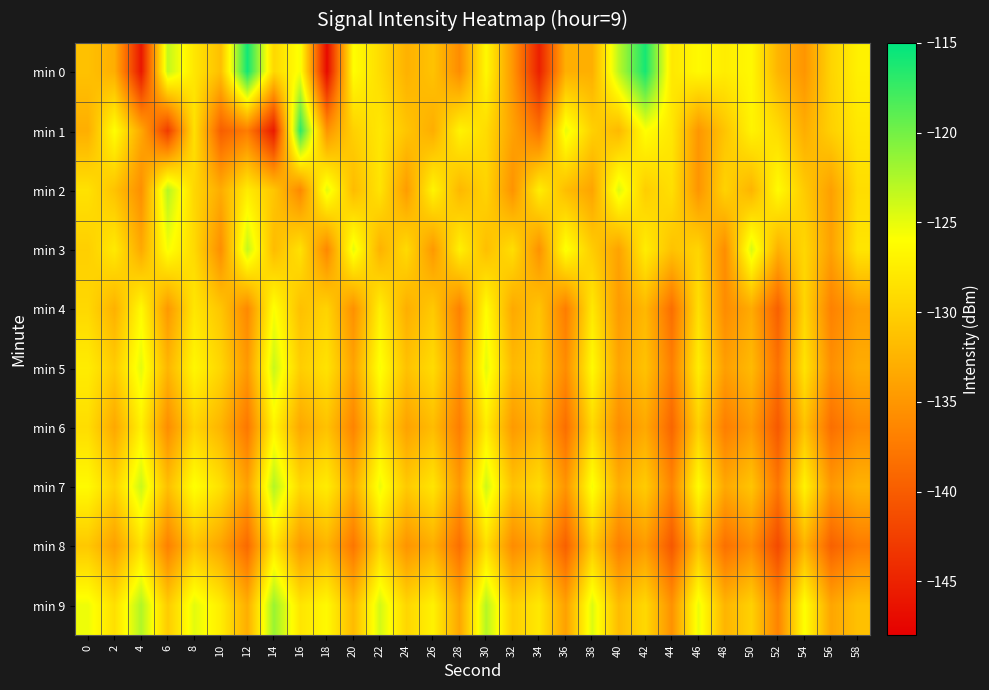

What is the total value across all series at 52?

-1354.7